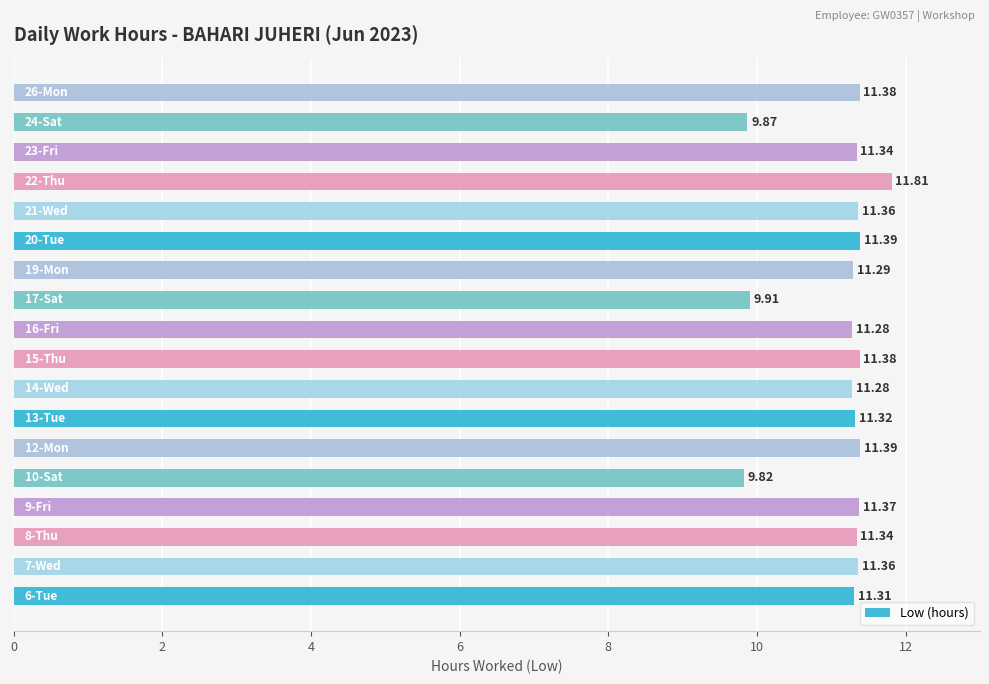

What is the difference between the maximum and minimum values?

2.0